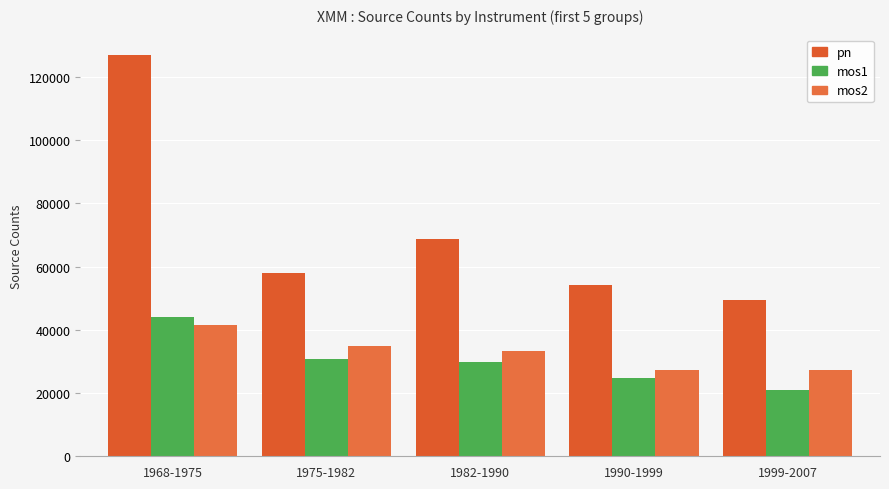

What is the value of the mos2 bar at the 3rd from the left?

33434.5